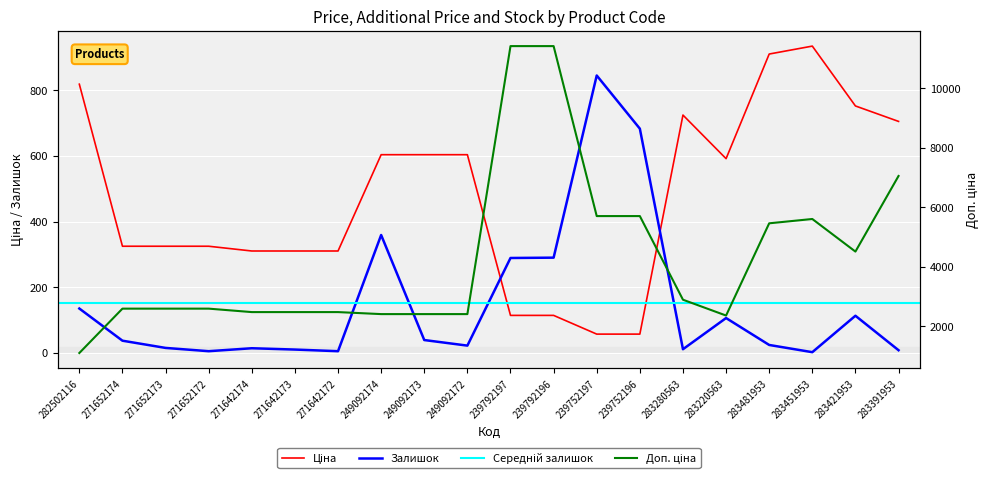

Is it true that Ціна equals 114.1 at 239792197?

True